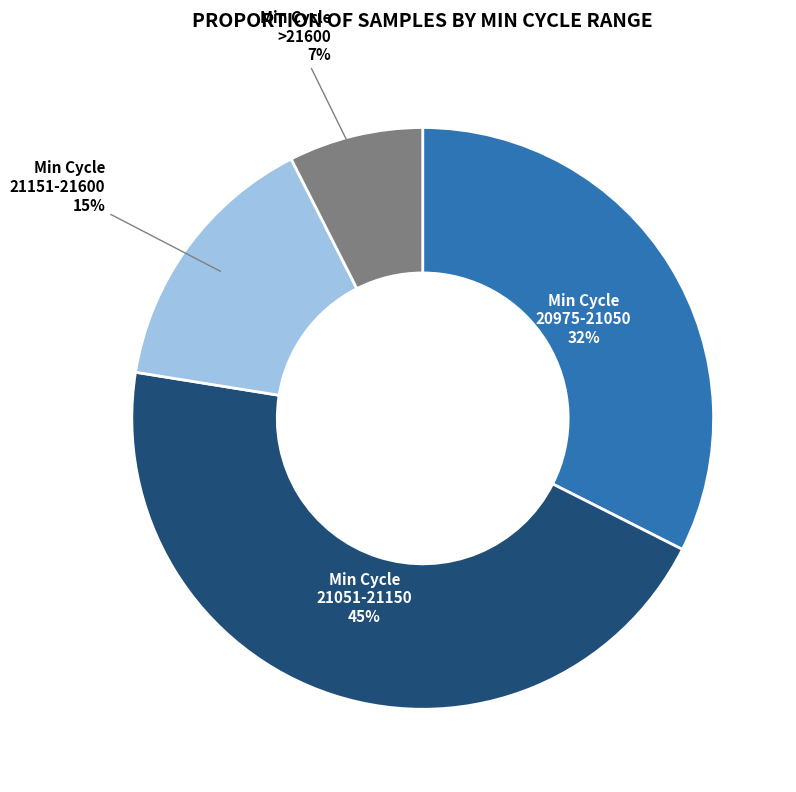

Approximately how many times larger is the value at Min Cycle 20975-21050 32% compared to Min Cycle 21051-21150 45%?

0.7